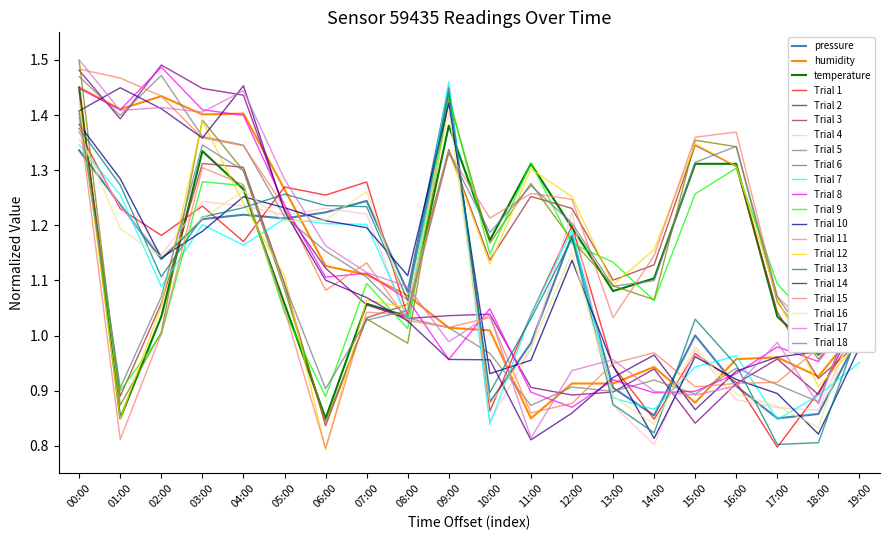

What is the total value across all series at 07:00?

23.7